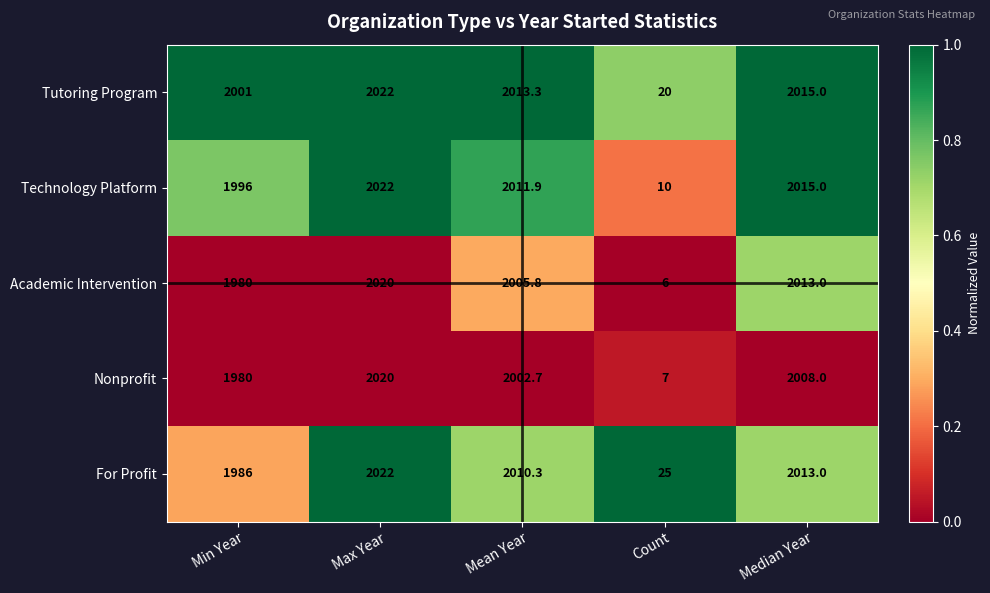

List the labels in order of For Profit value, largest first.

Max Year, Median Year, Mean Year, Min Year, Count